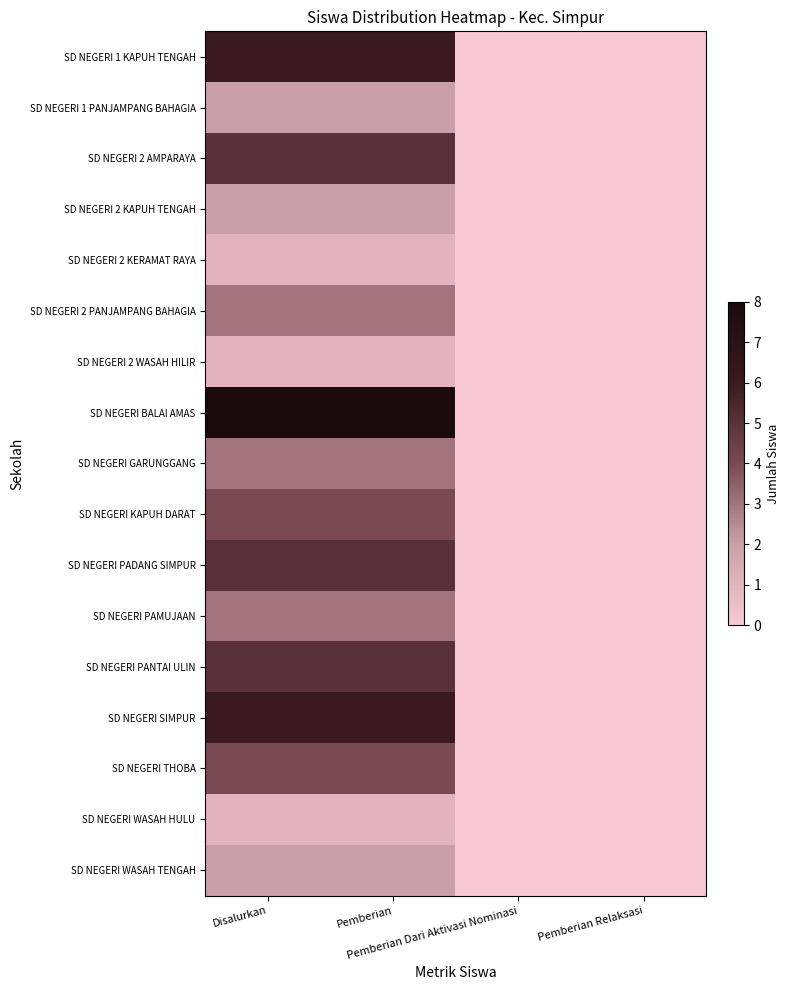

What is the greatest value displayed?

8